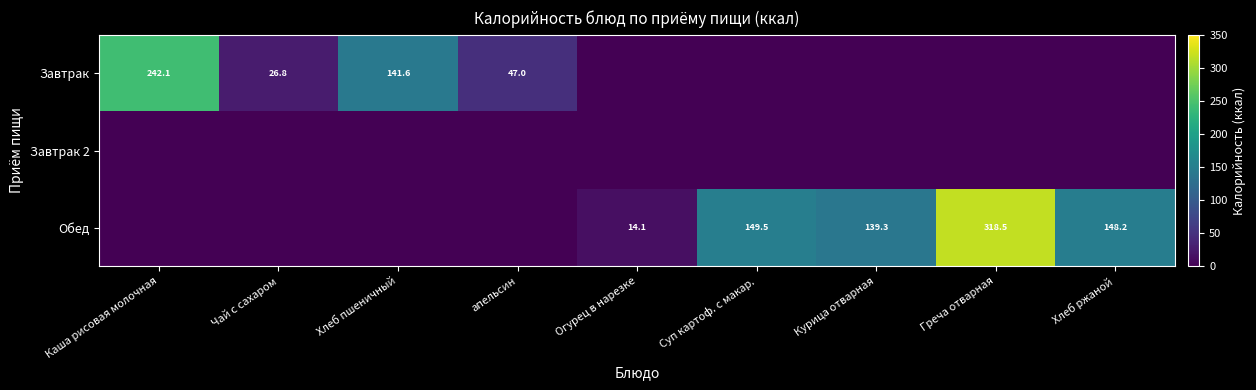

What is the highest value of the Обед series?

318.5